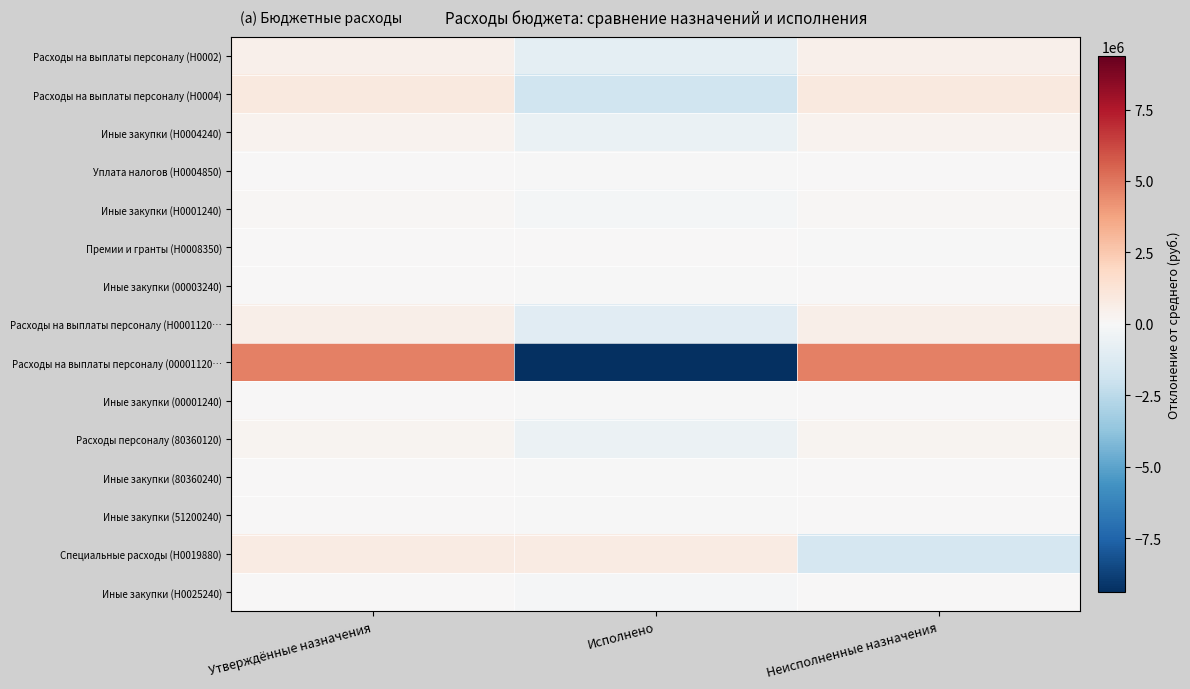

List the series in order of their peak value, highest first.

Расходы на выплаты персоналу (00001120…, Расходы на выплаты персоналу (Н0004), Специальные расходы (Н0019880), Расходы на выплаты персоналу (Н0001120…, Расходы на выплаты персоналу (Н0002), Иные закупки (Н0004240), Расходы персоналу (80360120), Иные закупки (Н0001240), Иные закупки (Н0025240), Иные закупки (80360240), Премии и гранты (Н0008350), Иные закупки (00001240), Иные закупки (51200240), Иные закупки (00003240), Уплата налогов (Н0004850)